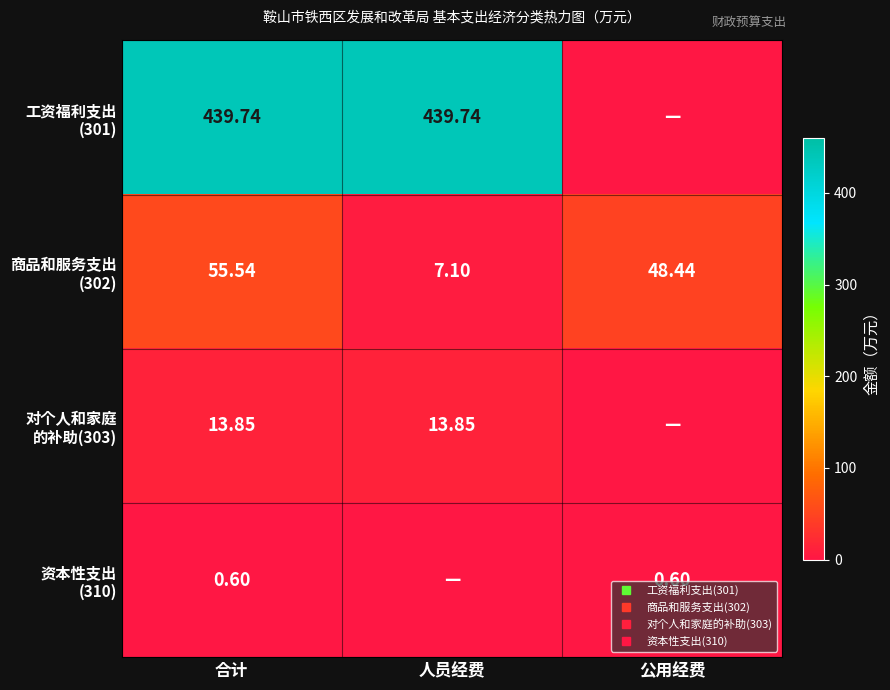

At how many categories does at least one series exceed 149?

2